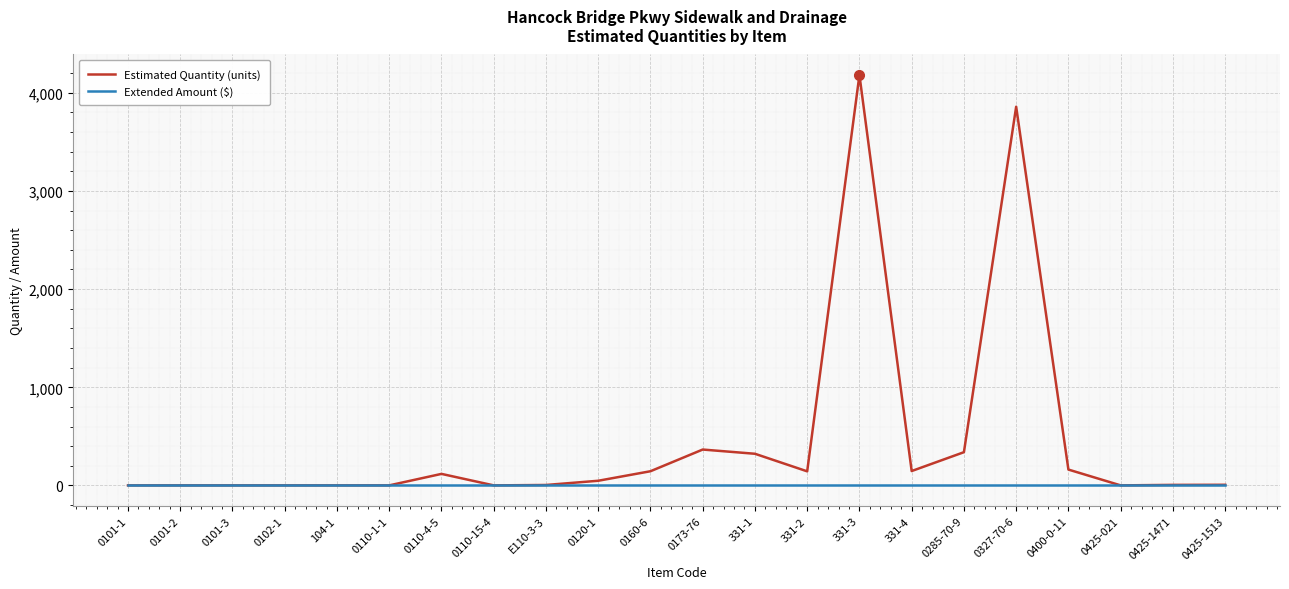

Which series has the largest range (max minus min)?

Estimated Quantity (units)